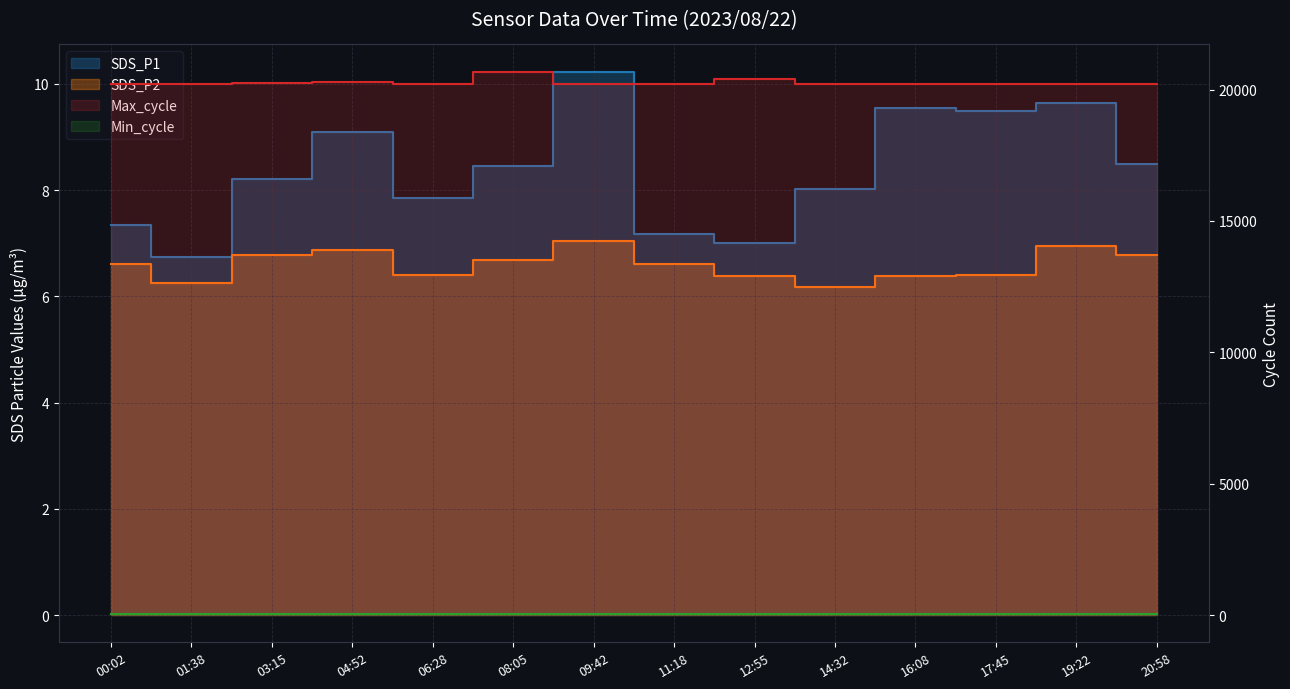

Reading left to right, what are all the values shown in this chart?

SDS_P1: 7.3	6.8	8.2	9.1	7.8	8.4	10.2	7.2	7.0	8.0	9.6	9.5	9.6	8.5
SDS_P2: 6.6	6.2	6.8	6.9	6.4	6.7	7.0	6.6	6.4	6.2	6.4	6.4	7.0	6.8
Max_cycle: 20203.0	20219.0	20235.0	20286.0	20210.0	20684.0	20195.0	20211.0	20402.0	20214.0	20218.0	20219.0	20207.0	20210.0